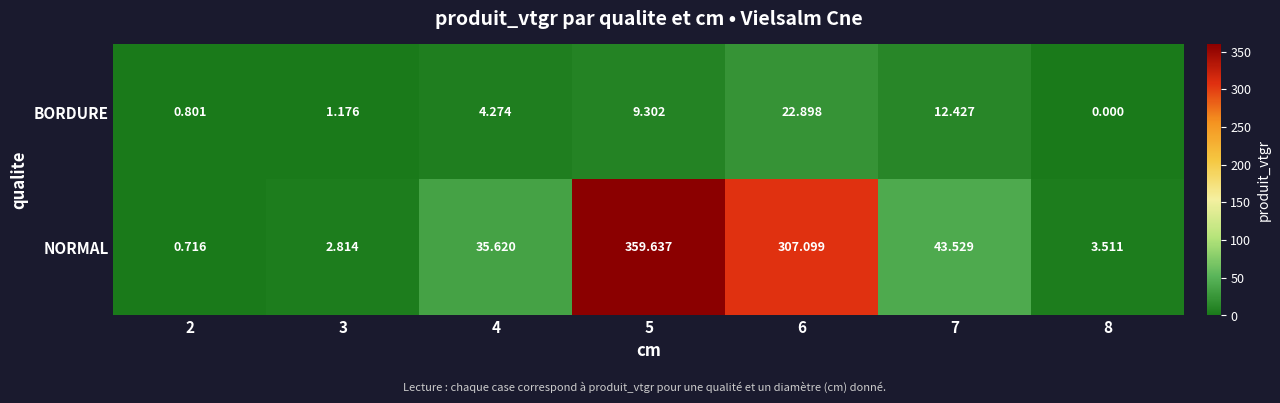

Between 2 and 7, which series saw the biggest shift?

NORMAL